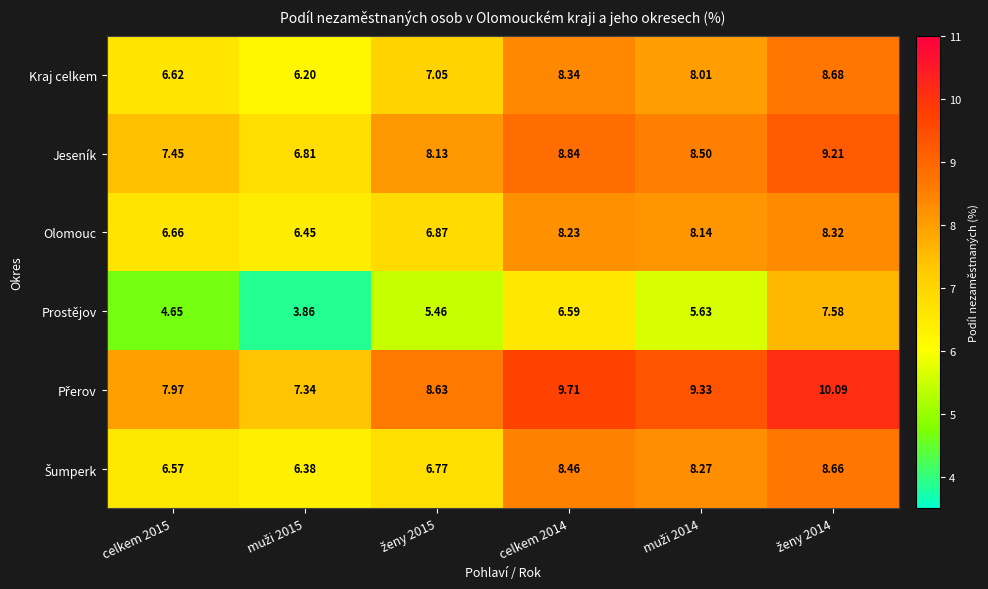

Which series has the widest spread of values?

Prostějov